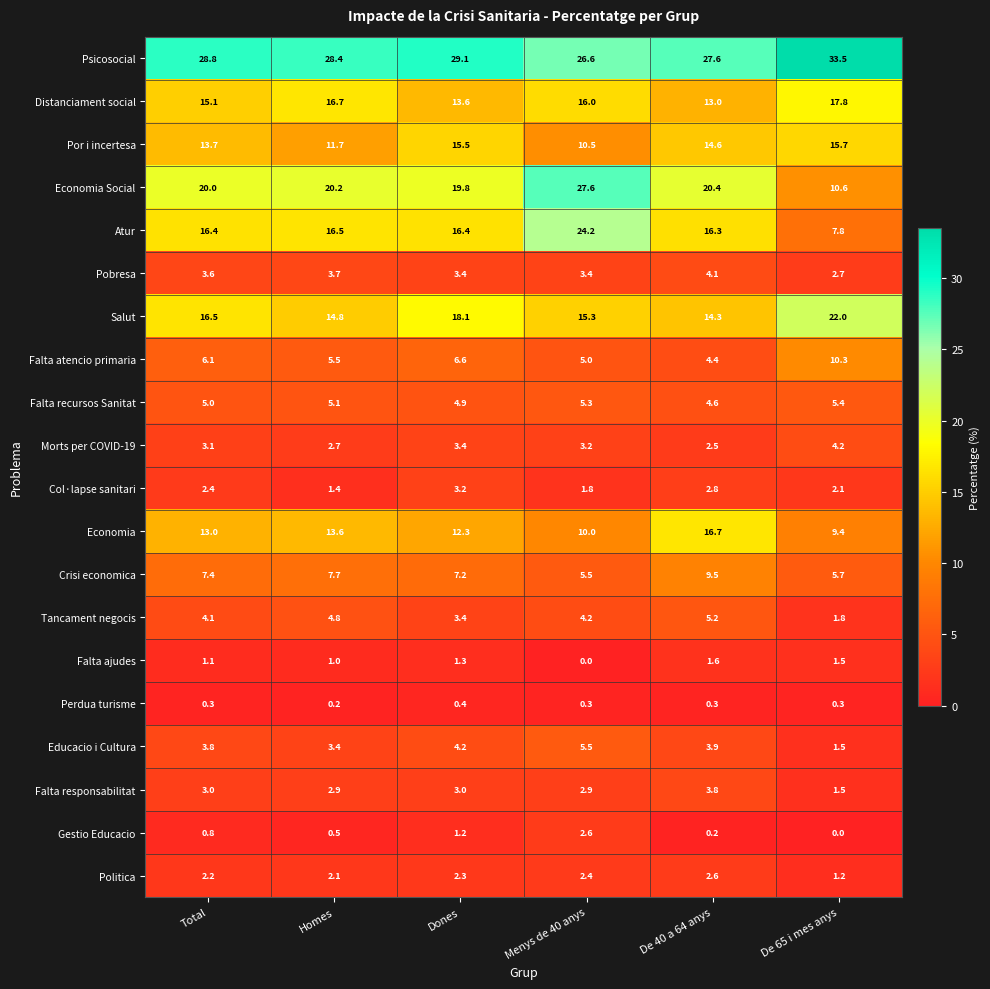

Rank the categories by Crisi economica value from highest to lowest.

De 40 a 64 anys, Homes, Total, Dones, De 65 i mes anys, Menys de 40 anys